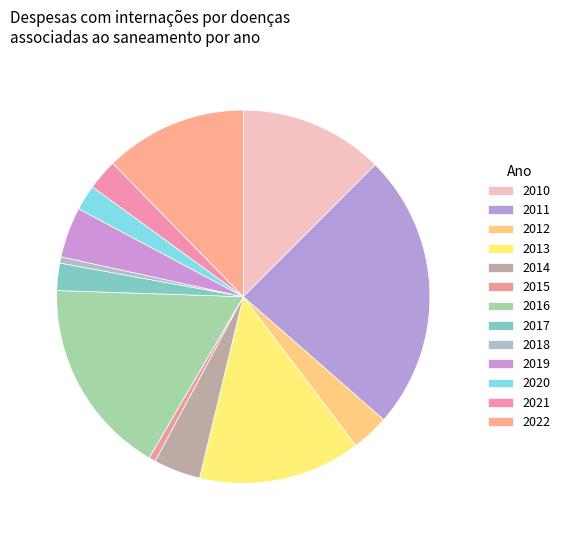

Do 2010 and 2020 together represent more than half of the pie?

No